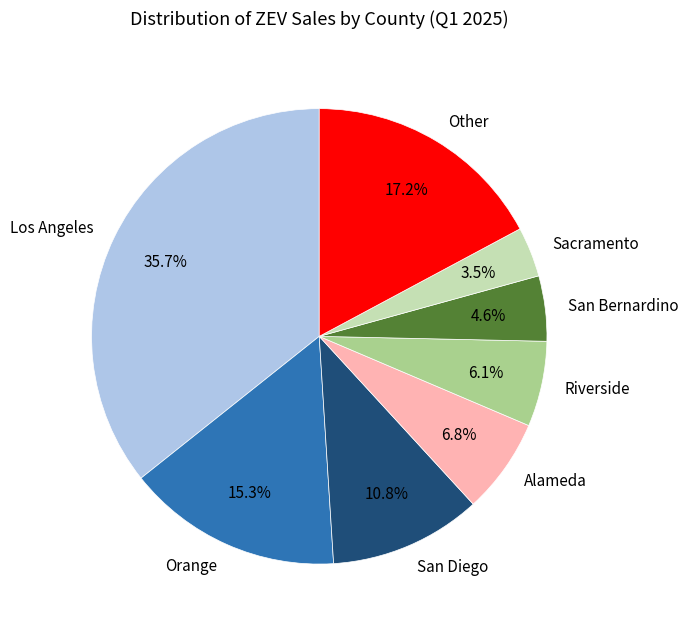

To the nearest percent, what portion does Orange represent?

15%